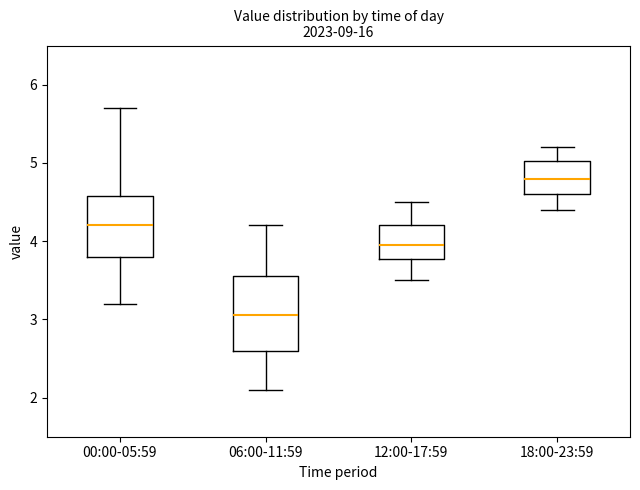

Comparing the boxes themselves (not the whiskers), which one is the tallest?

06:00-11:59